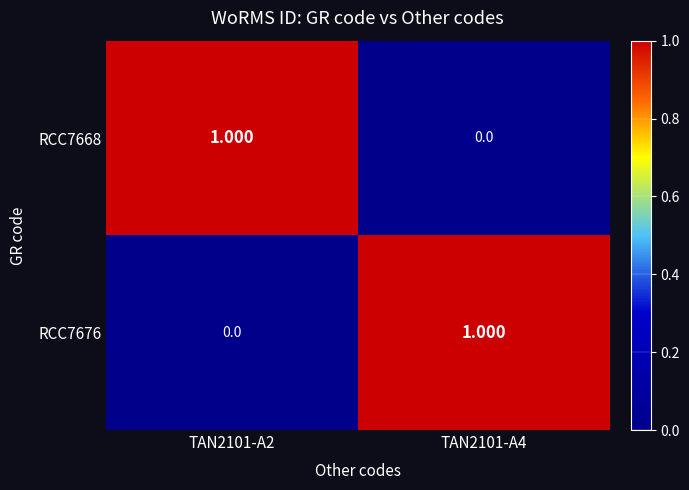

Reading right to left, list all the values displayed in this chart.

RCC7668: TAN2101-A4=0	TAN2101-A2=1
RCC7676: TAN2101-A4=1	TAN2101-A2=0